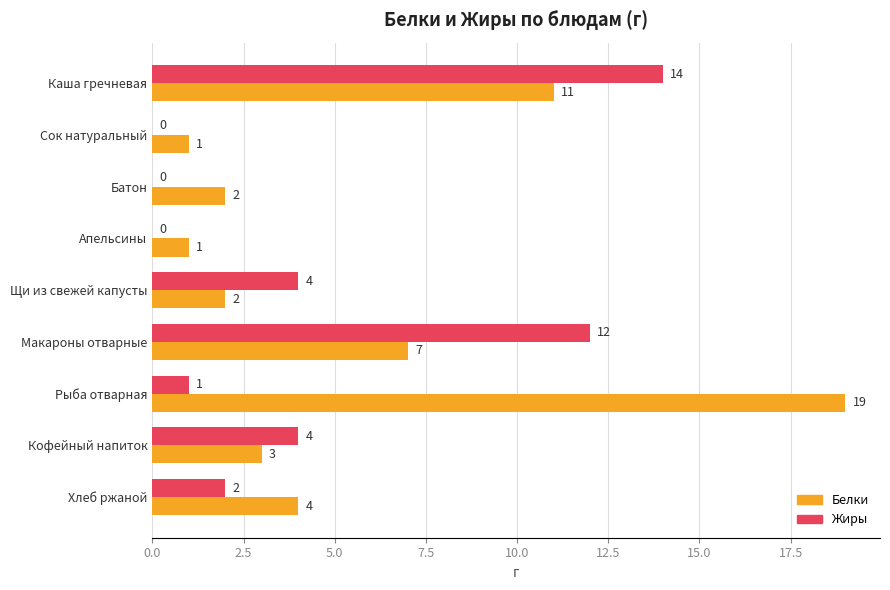

Which series has the largest total across all categories?

Белки